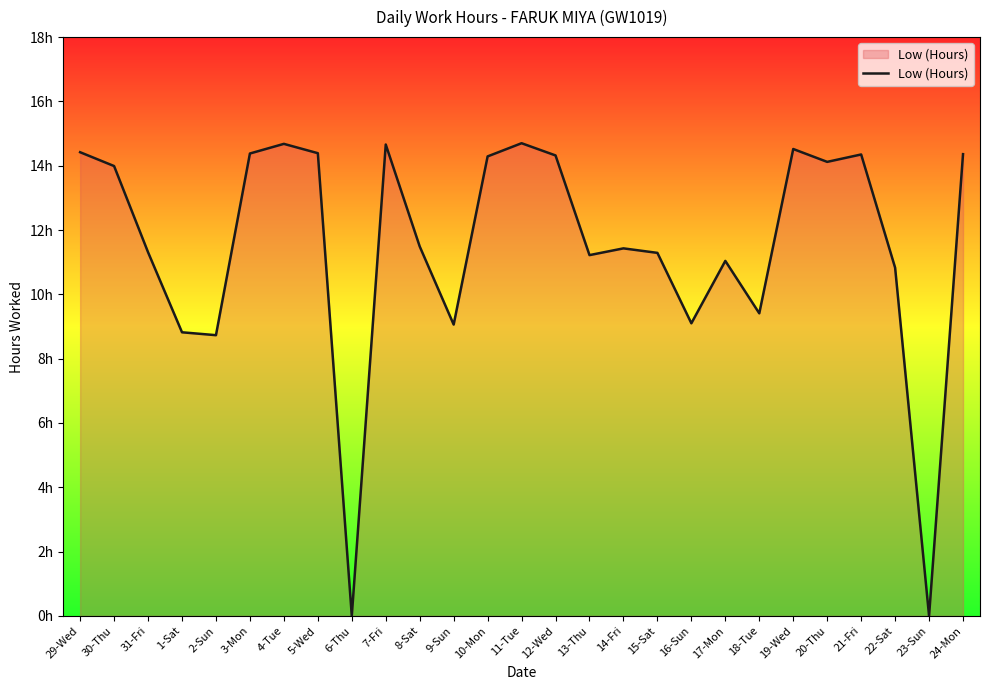

Does the chart display data point markers on the line(s)?

No